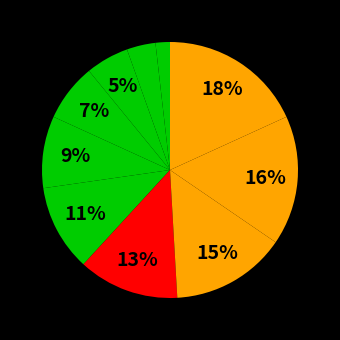

How many slices are in this pie chart?

10